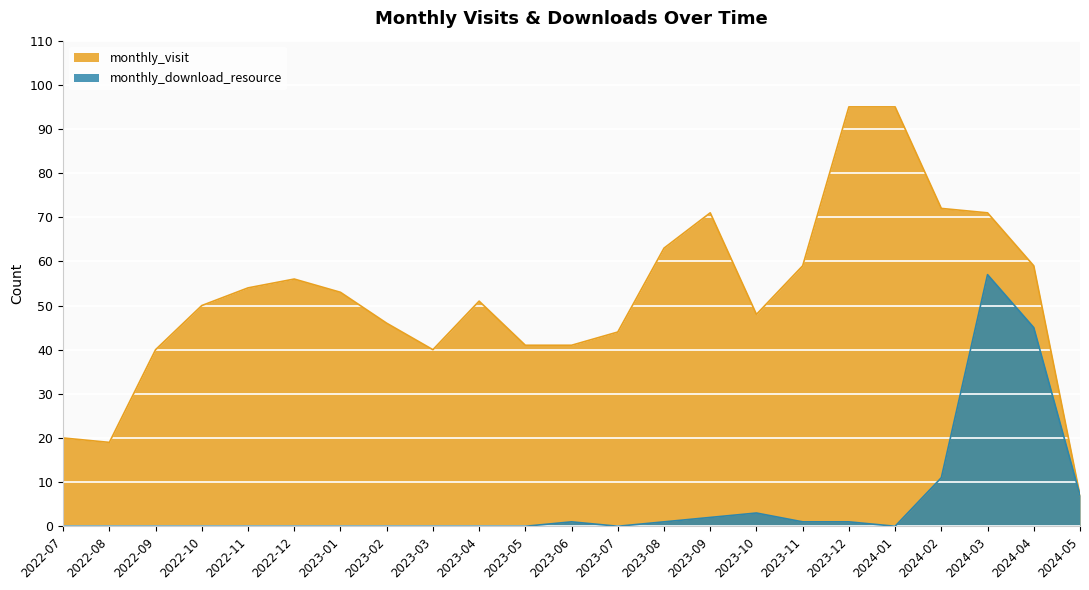

Where is the first local maximum for monthly_download_resource?

2023-06